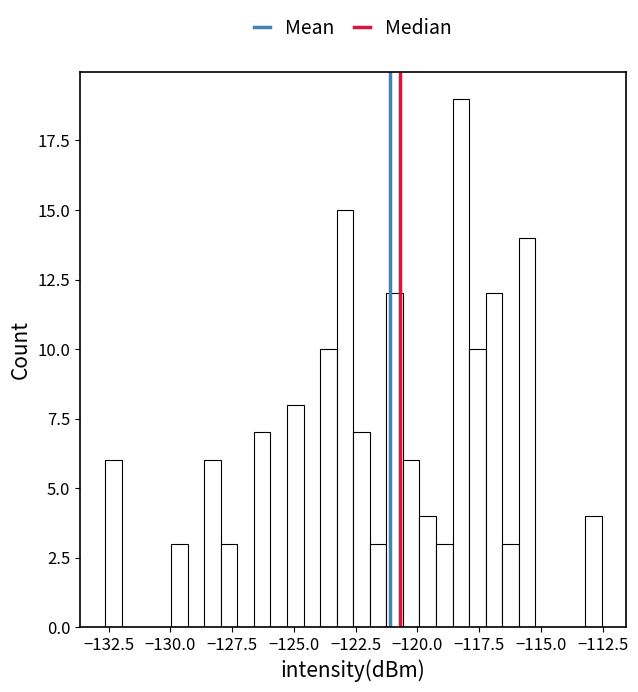

Around what value on the x-axis is the tallest bar? Give the approximate position of its centre, as read against the axis.

-118.0